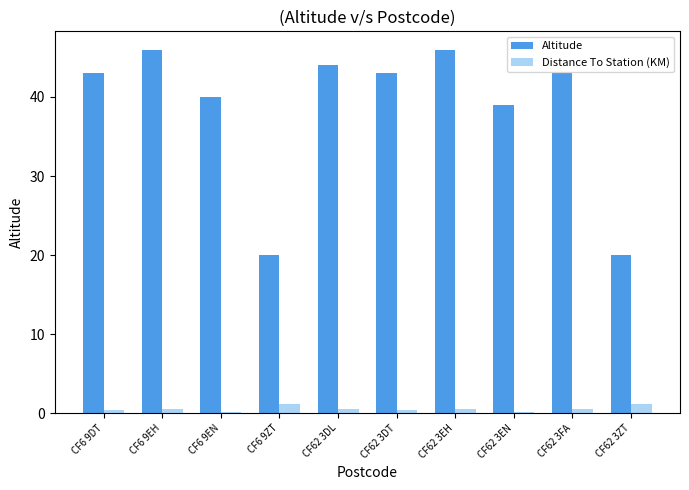

What is the greatest value displayed?

46.0